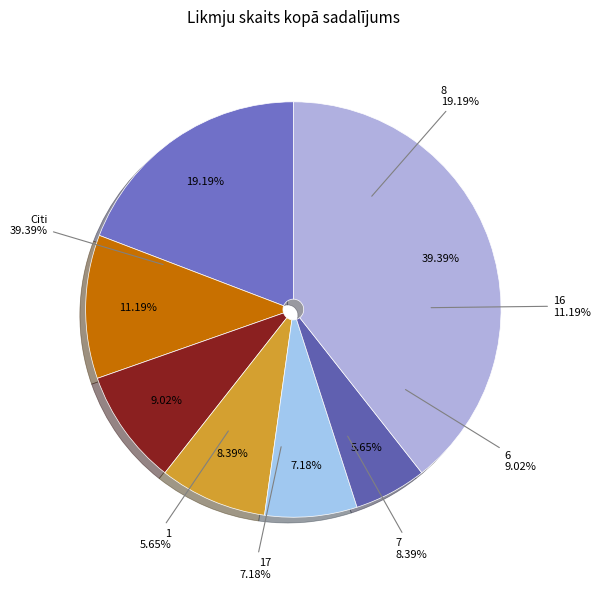

Is it true that 17 is 1% of the pie?

False